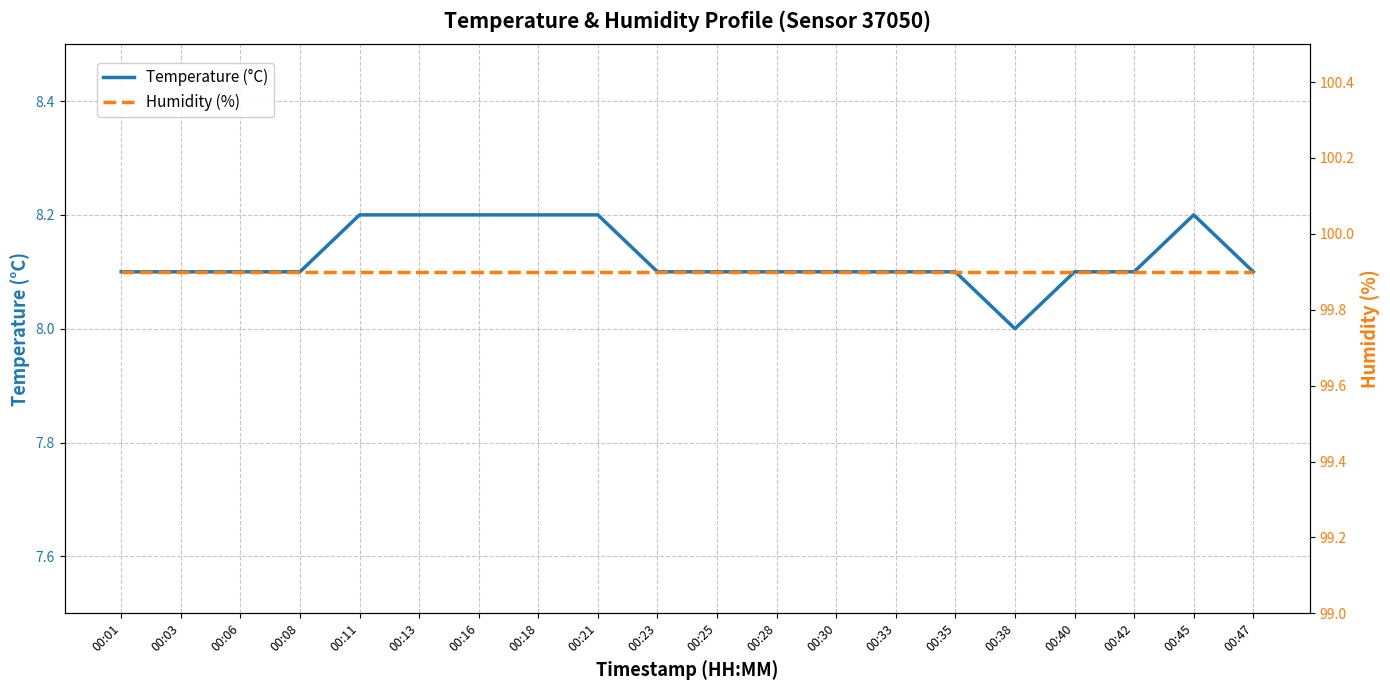

Rank the categories by Temperature (°C) value from highest to lowest.

00:11, 00:13, 00:16, 00:18, 00:21, 00:45, 00:01, 00:03, 00:06, 00:08, 00:23, 00:25, 00:28, 00:30, 00:33, 00:35, 00:40, 00:42, 00:47, 00:38